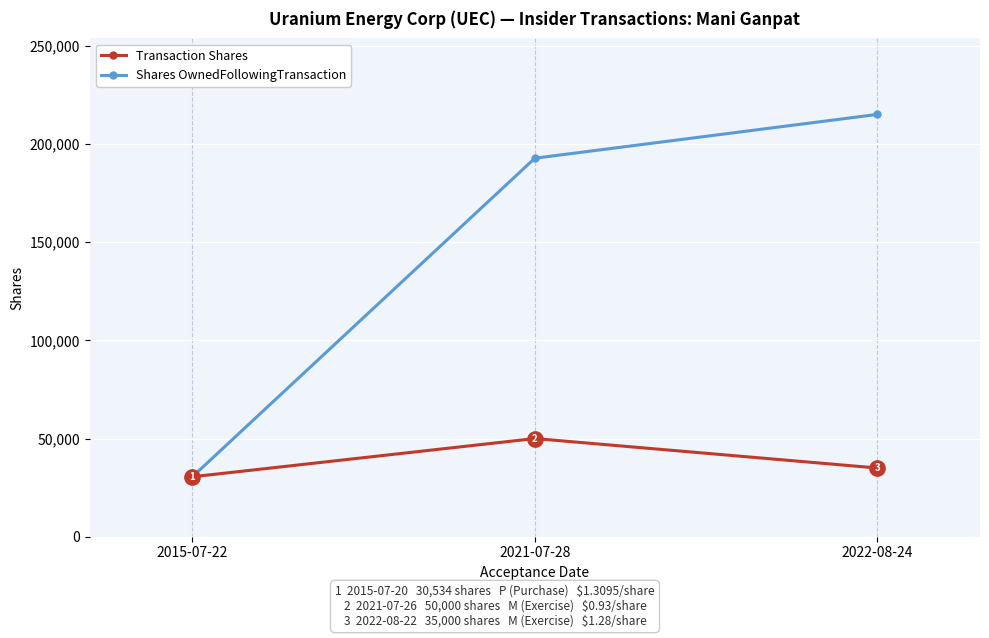

What is the total value across all series at 2022-08-24?

250064